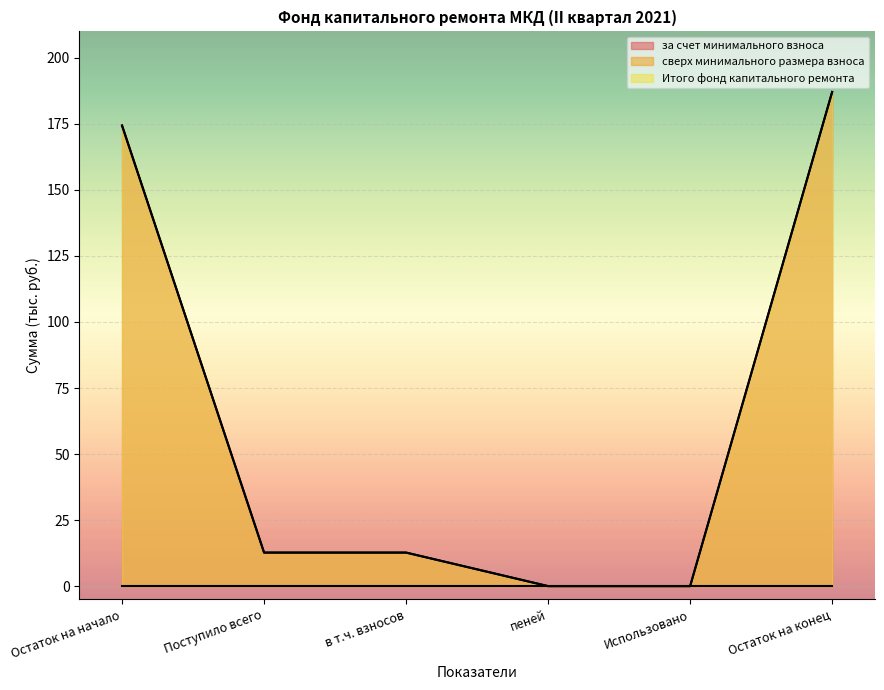

The value of Итого фонд капитального ремонта at Остаток на начало is 307.4. True or false?

False